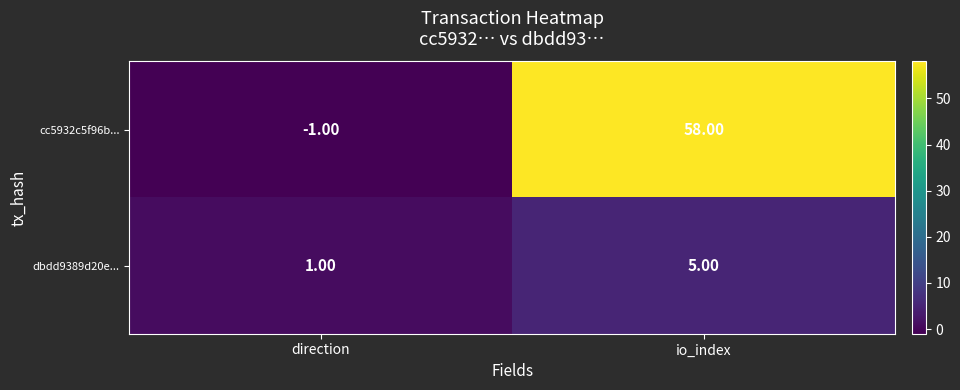

Count the number of data series in this chart.

2